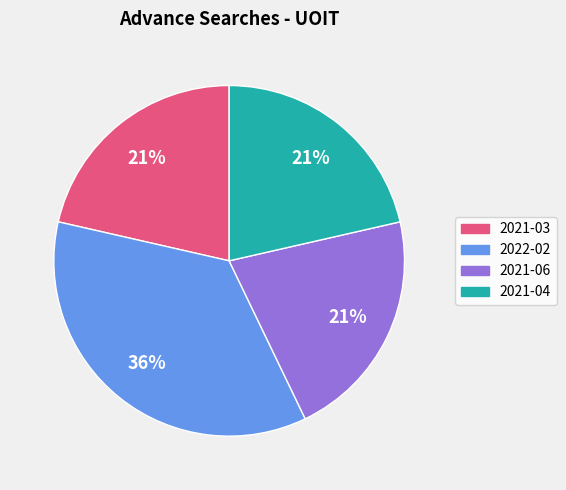

To the nearest percent, what is the average slice percentage?

25%